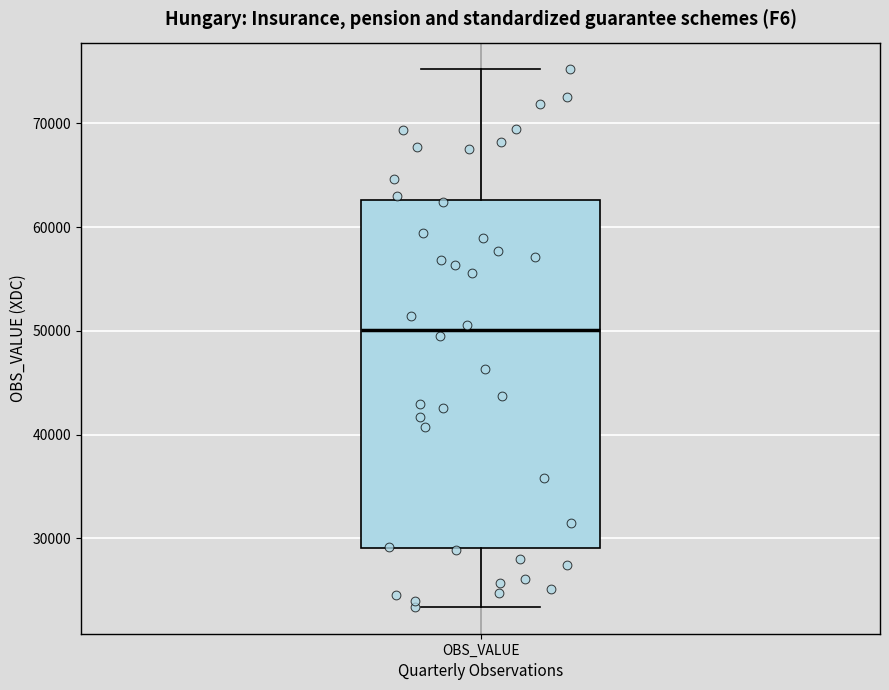

Where does the lower whisker of the box for OBS_VALUE end on the y-axis? The values are not printed on the chart, so give them approximately, as read against the axis.

23000